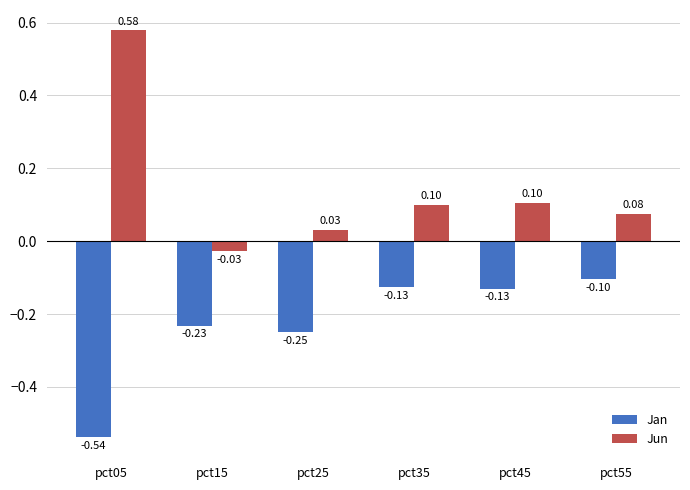

Rank the series at pct45 from highest to lowest value.

Jun, Jan